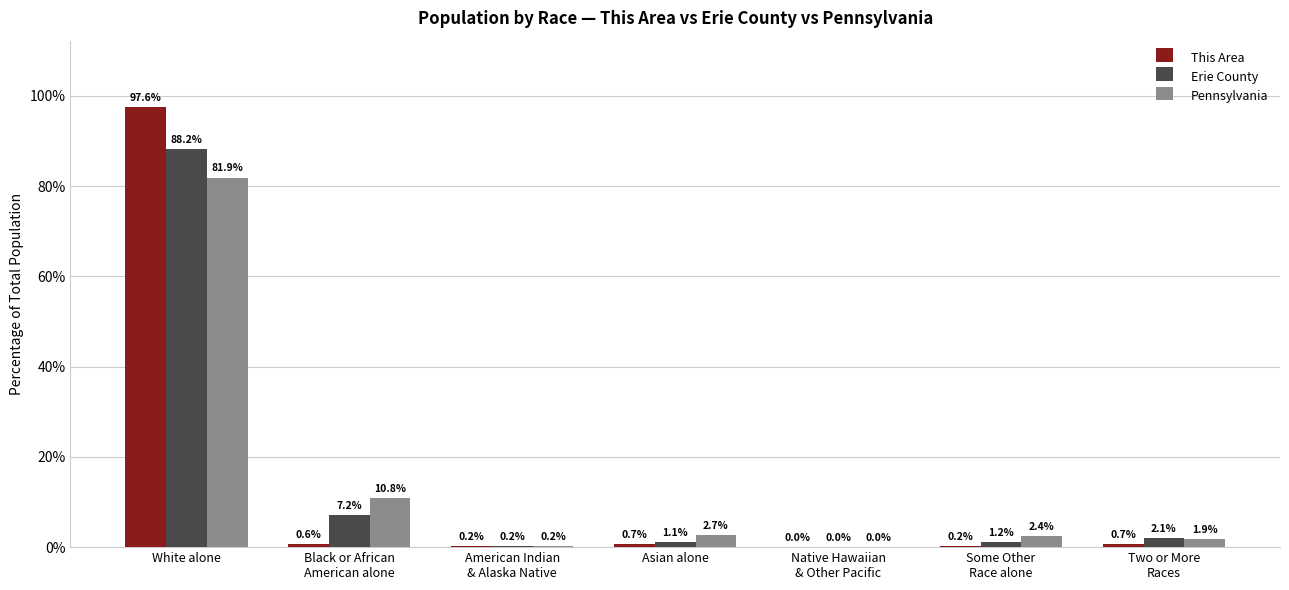

What is the spread (max minus min) of values at Some Other
Race alone?

2.1